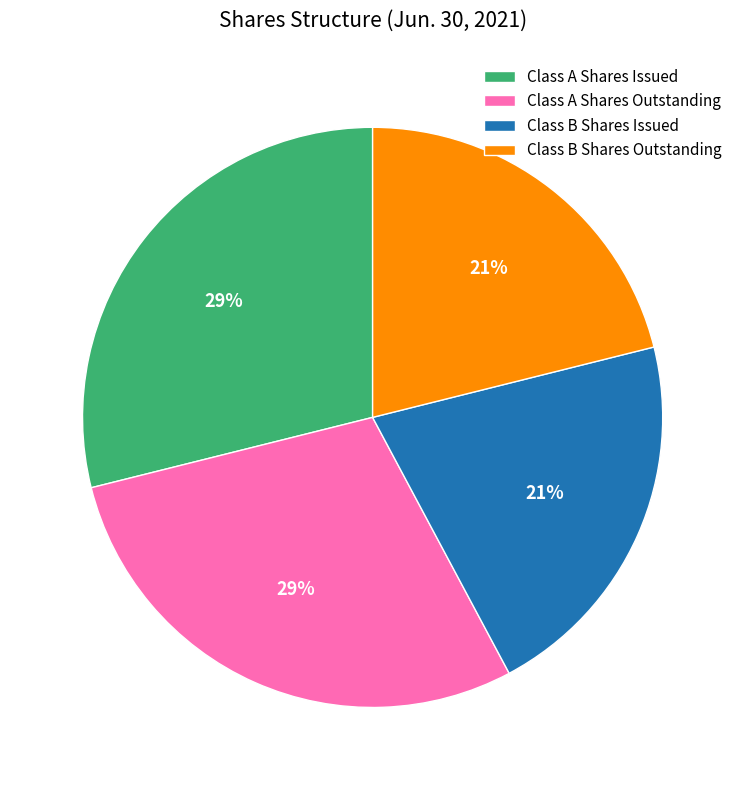

Does any single category account for the majority?

No